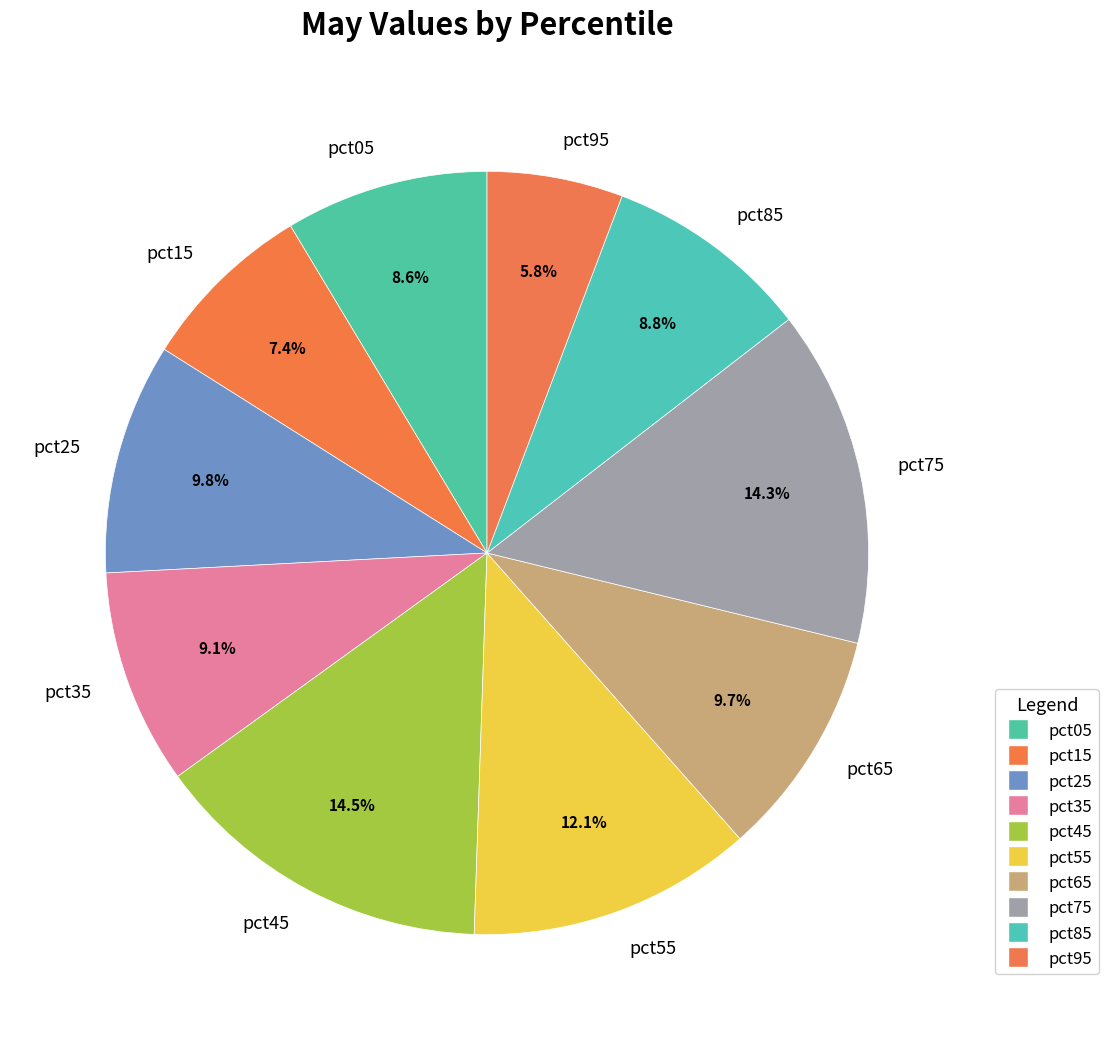

Between pct85 and pct25, which is larger?

pct25